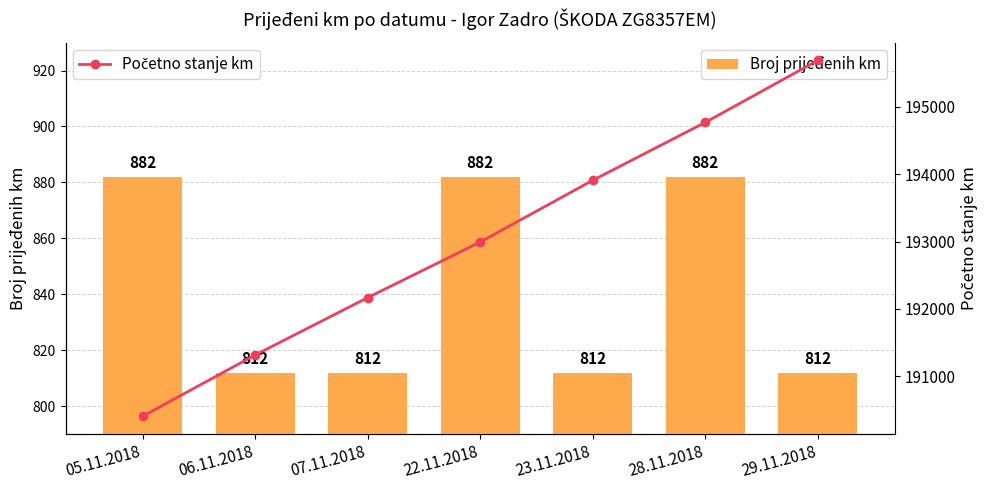

What is the difference between the maximum and minimum values in the Početno stanje km series?

5285